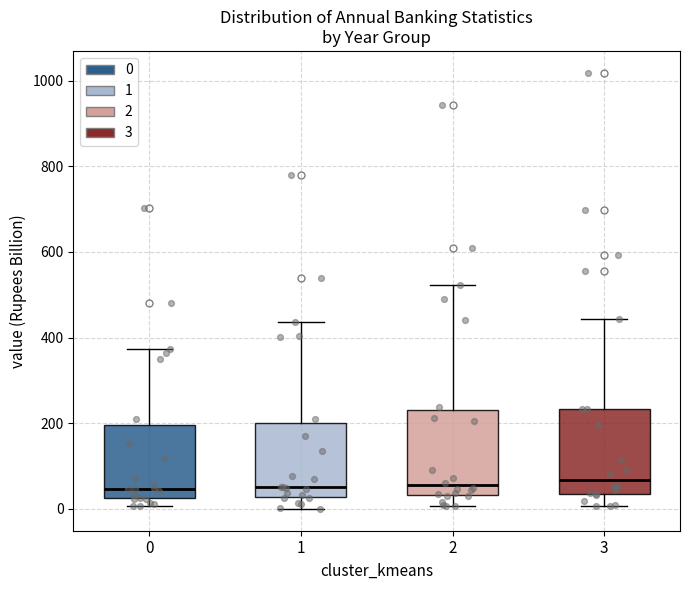

Where does the upper whisker of the box at x = 1 end on the y-axis? The values are not printed on the chart, so give them approximately, as read against the axis.

440